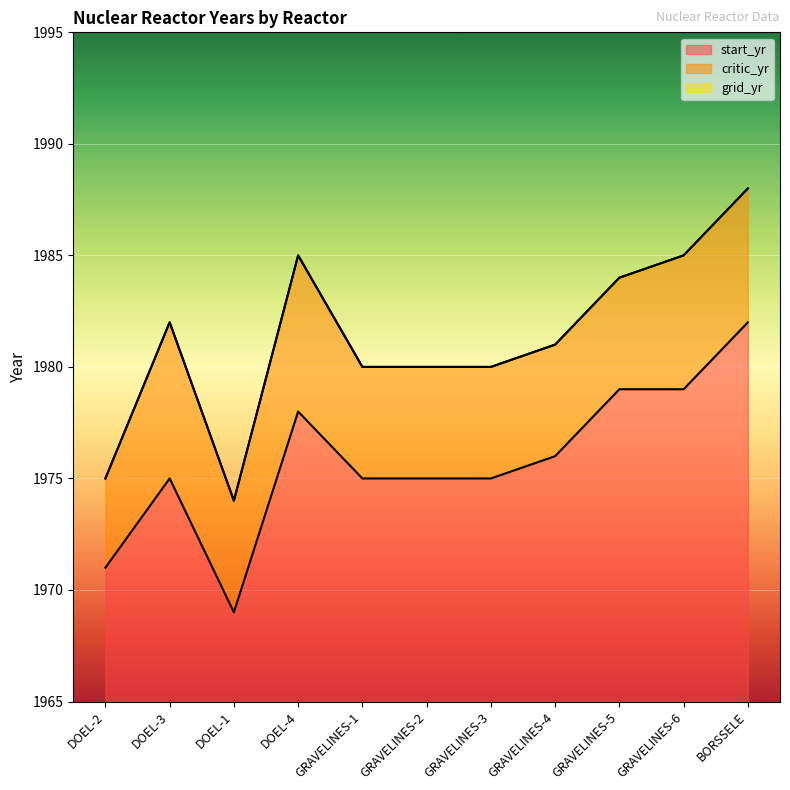

At which label is critic_yr closest to 1981?

GRAVELINES-4